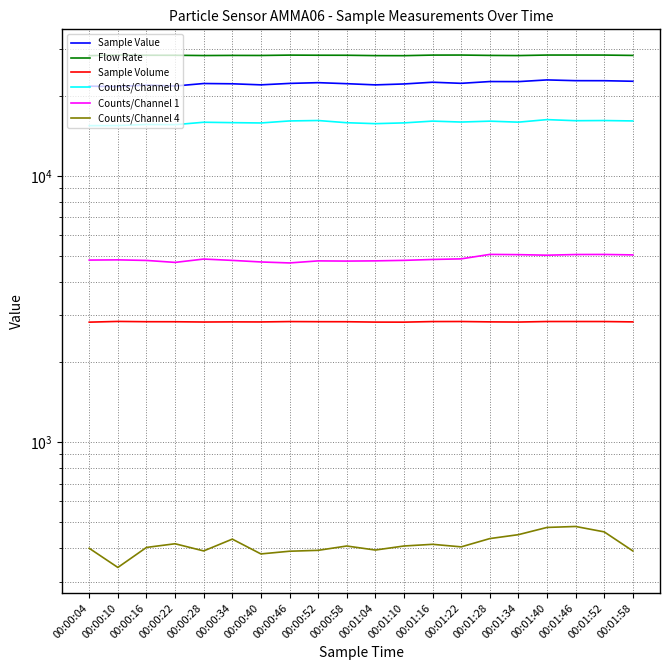

At how many categories does at least one series exceed 14228?

20